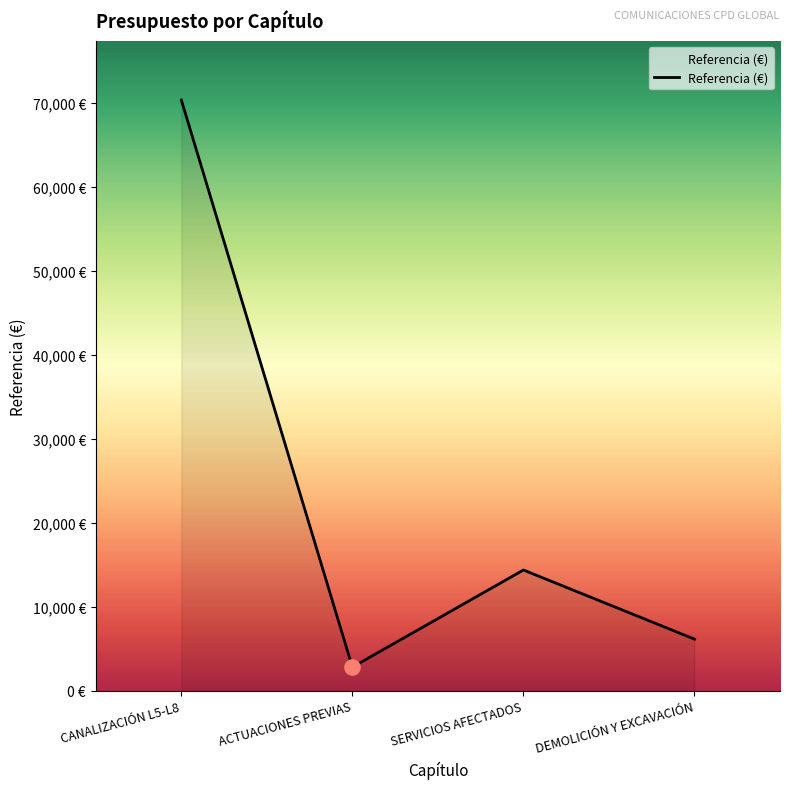

Approximately how many times larger is the value at SERVICIOS AFECTADOS compared to DEMOLICIÓN Y EXCAVACIÓN?

2.3